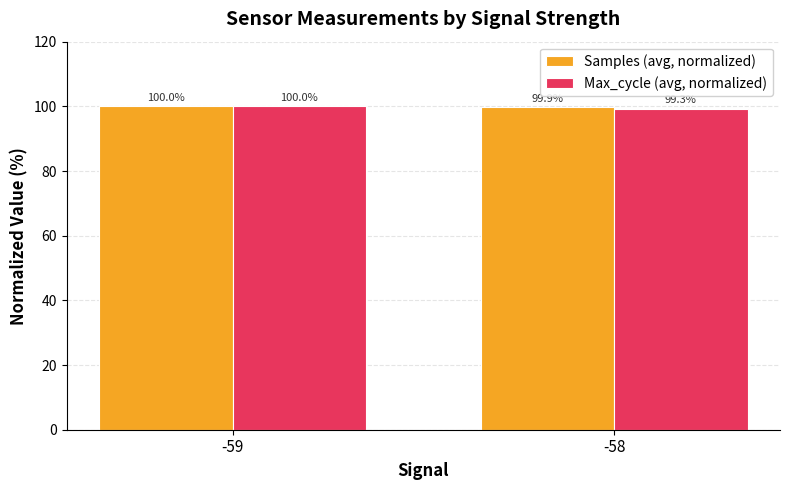

How many Samples (avg, normalized) values are between 99 and 100?

2